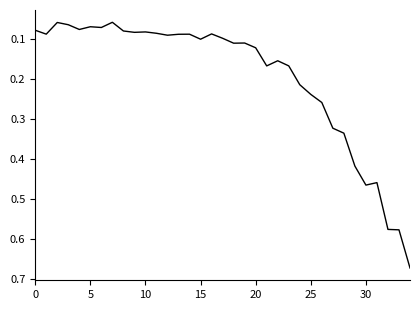

Does the chart have visible grid lines?

No